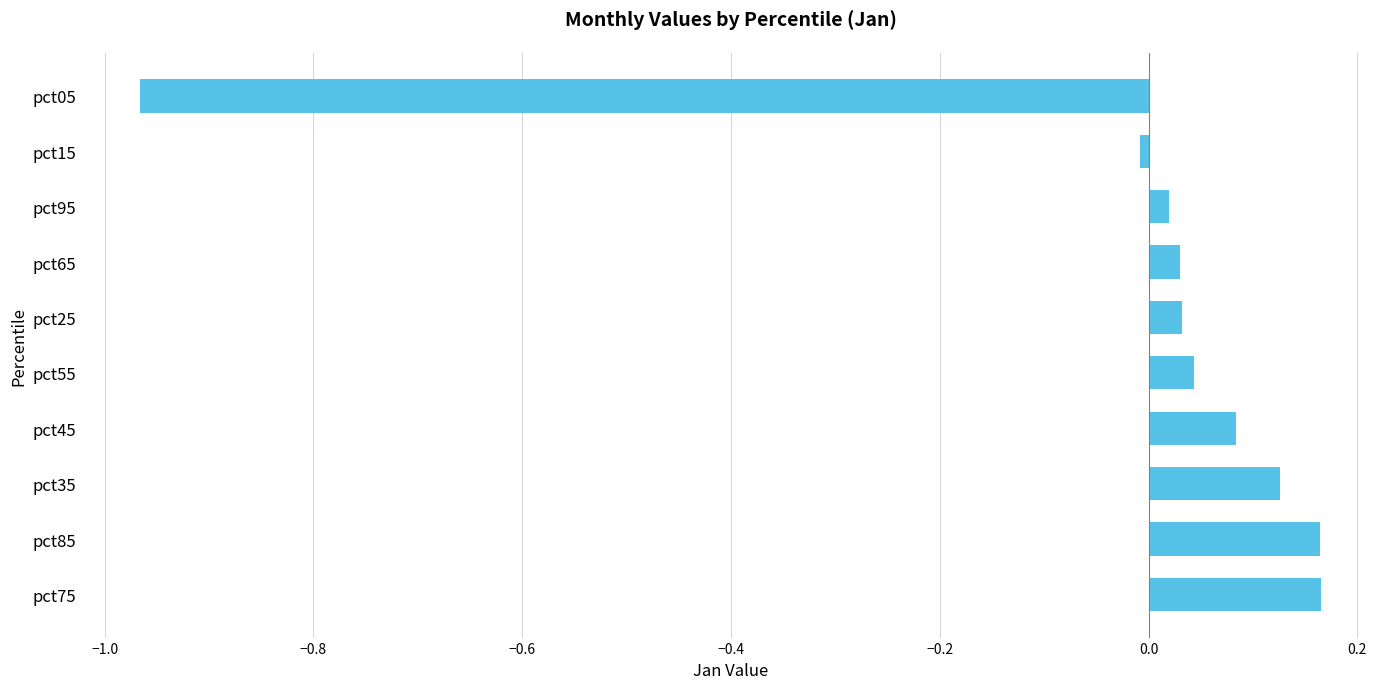

Is it true that the value at pct05 is -1.3?

False